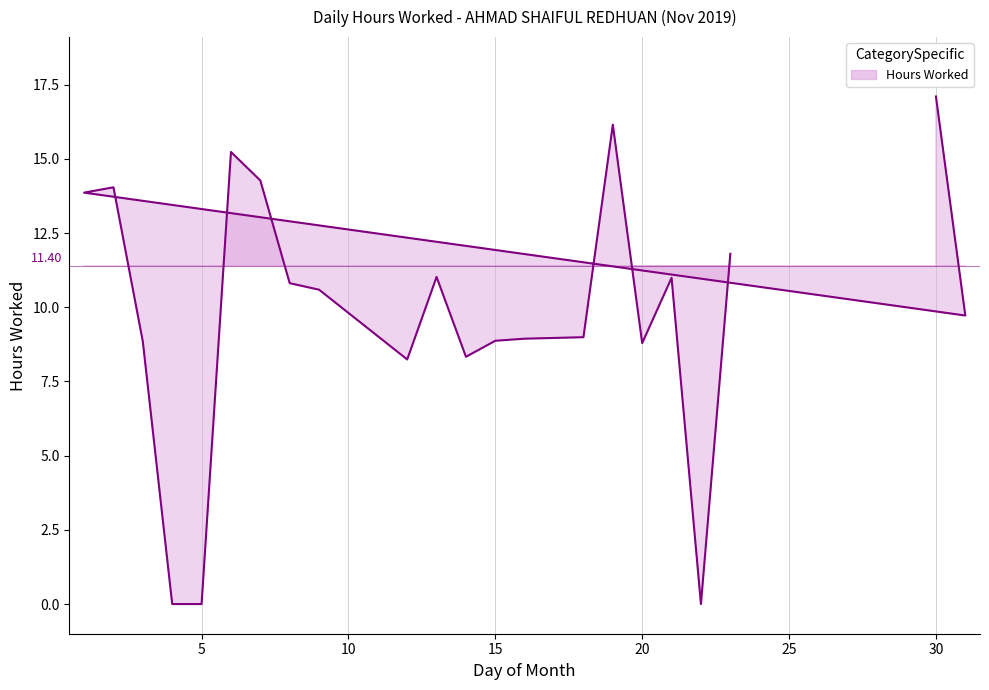

Between 31 and 1, which is larger?

1